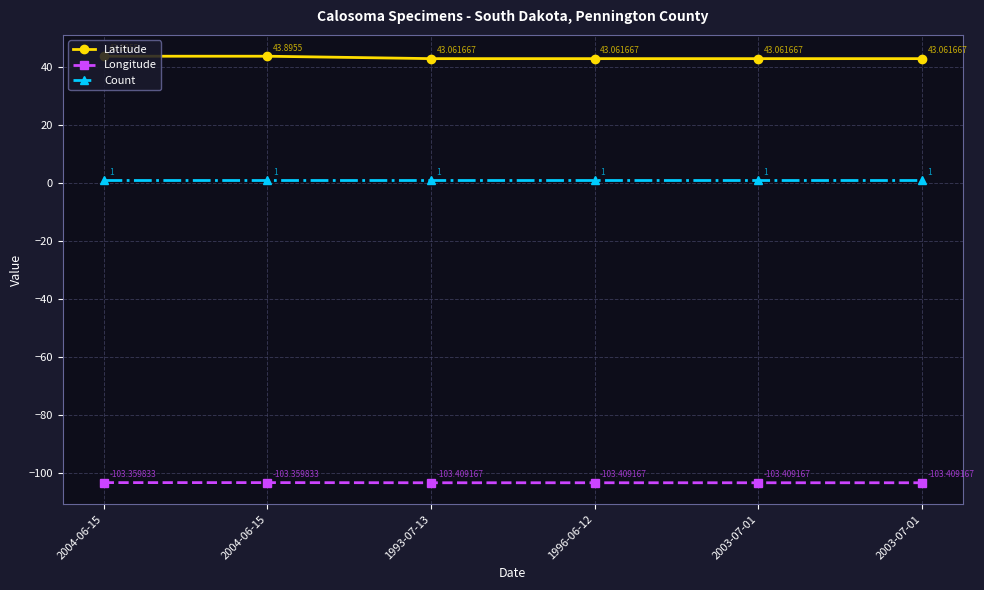

The value of Latitude at 2003-07-01 is 43.1. True or false?

True